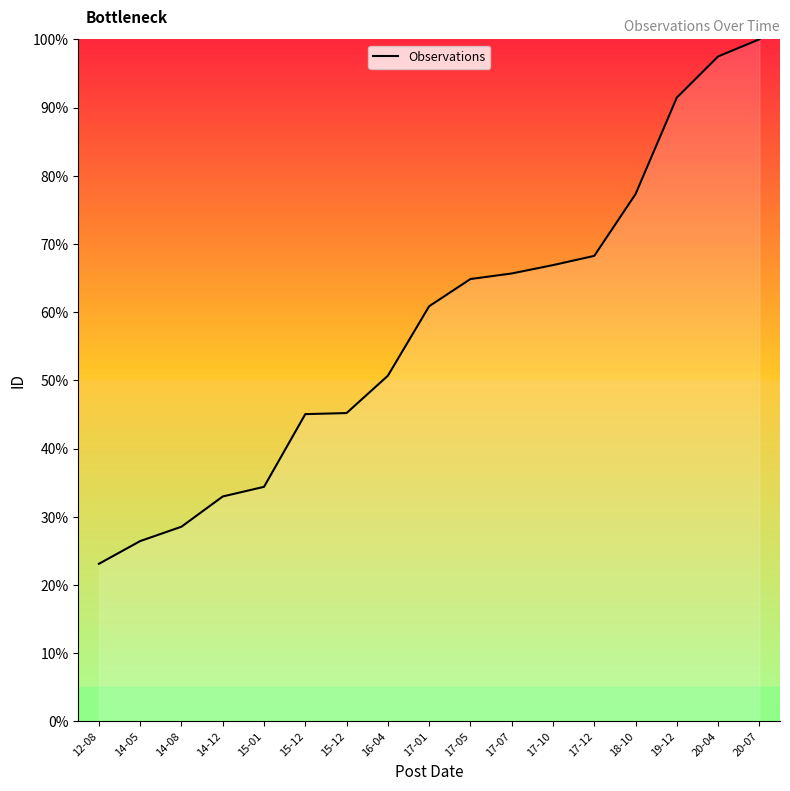

What is the change in value from 17-12 to 20-04?

+29.2